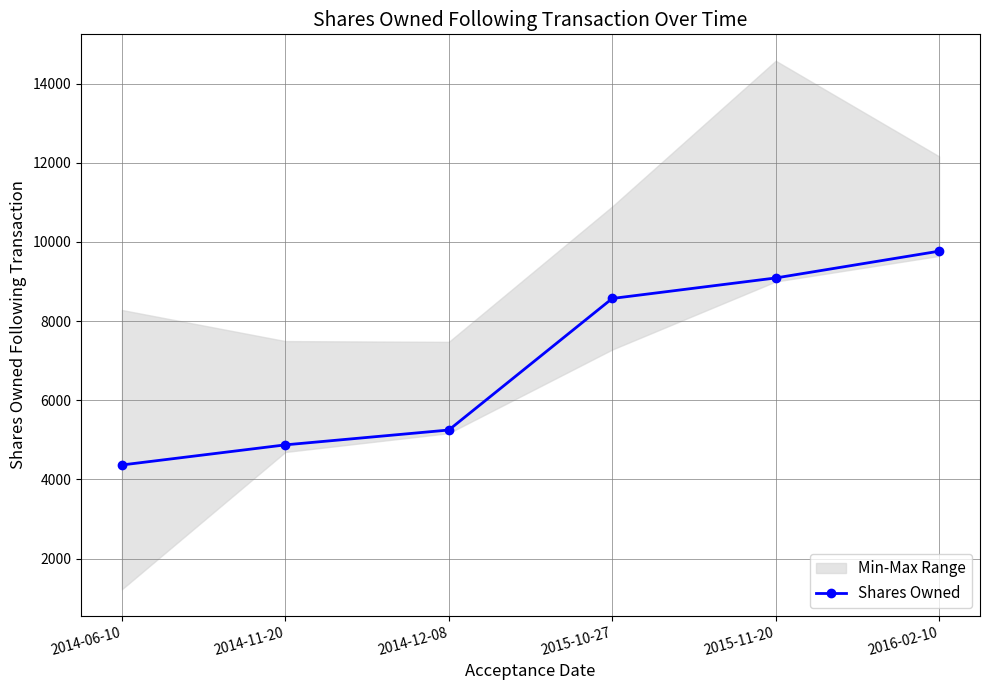

The value at 2015-10-27 is 11209. True or false?

False